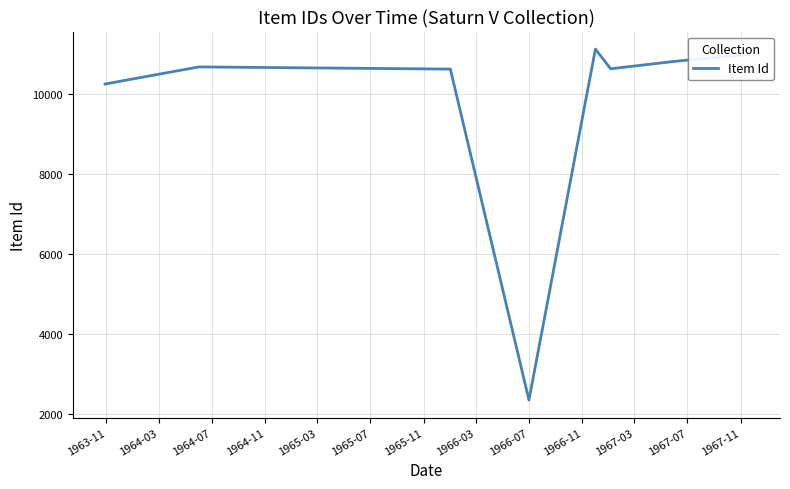

Is this an area chart (filled region under the line)?

No